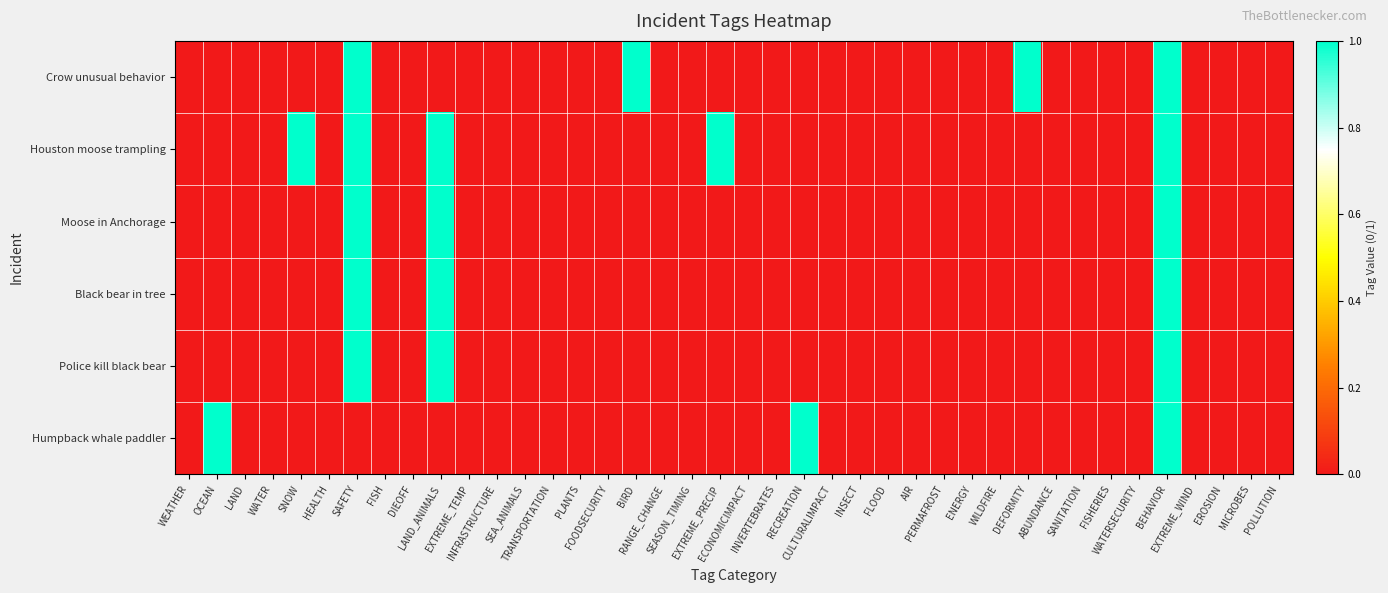

Which series has the widest spread of values?

Crow unusual behavior